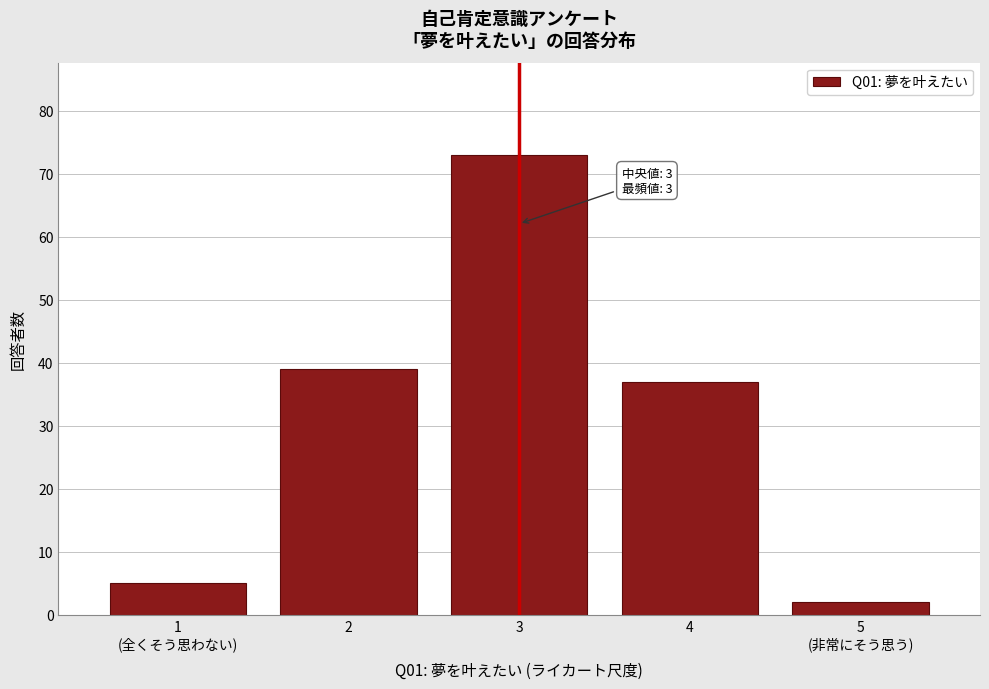

Reading right to left, transcribe all the data shown in this chart.

2	37	73	39	5